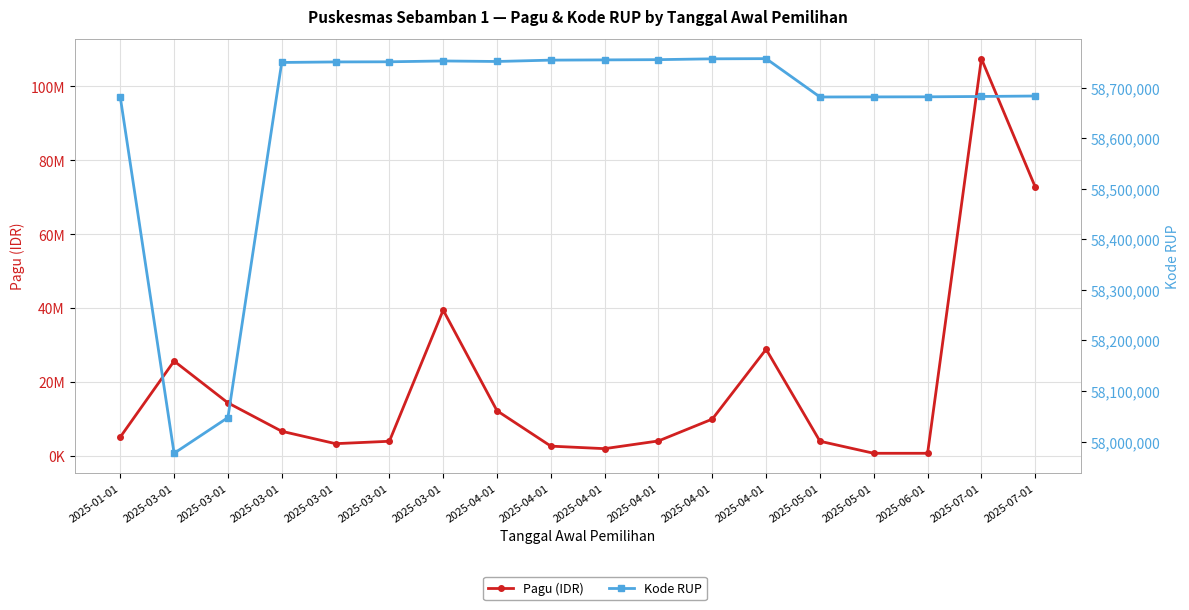

At which category is the sum across all series the highest?

2025-07-01